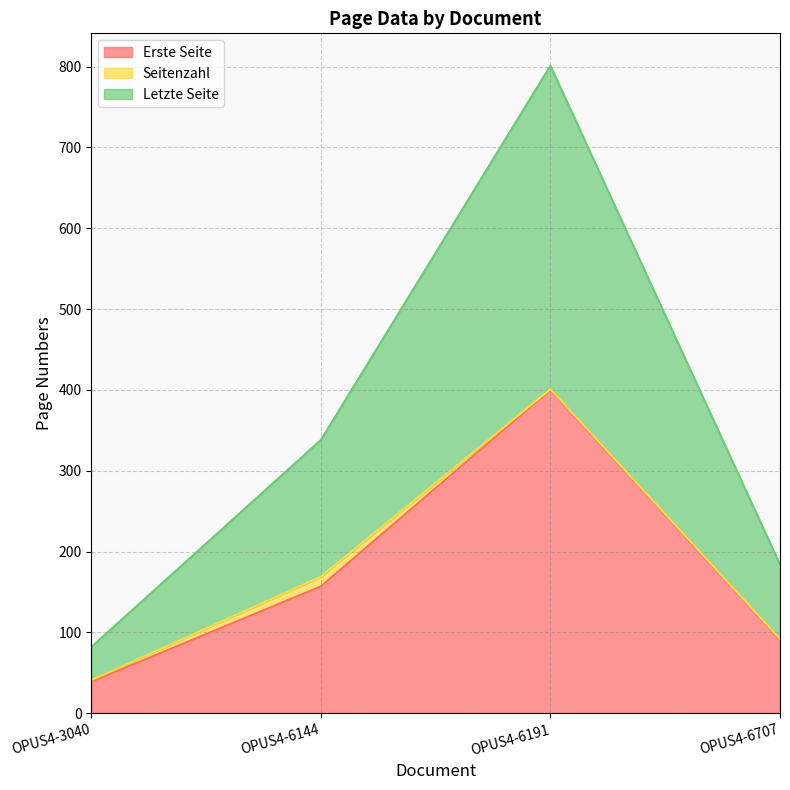

Which category has the lowest value in the Letzte Seite series?

OPUS4-3040